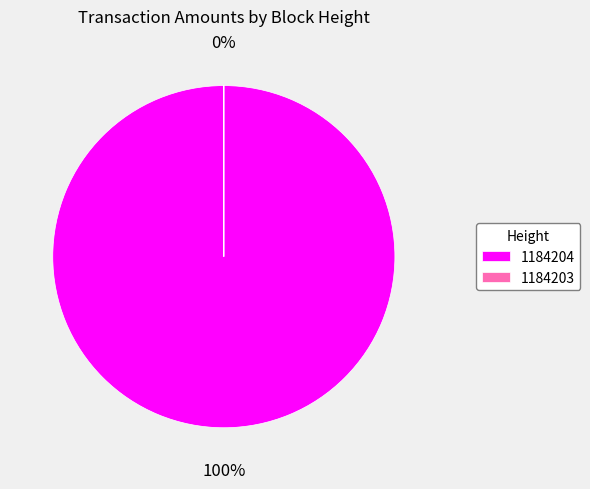

Which category accounts for the majority?

1184204